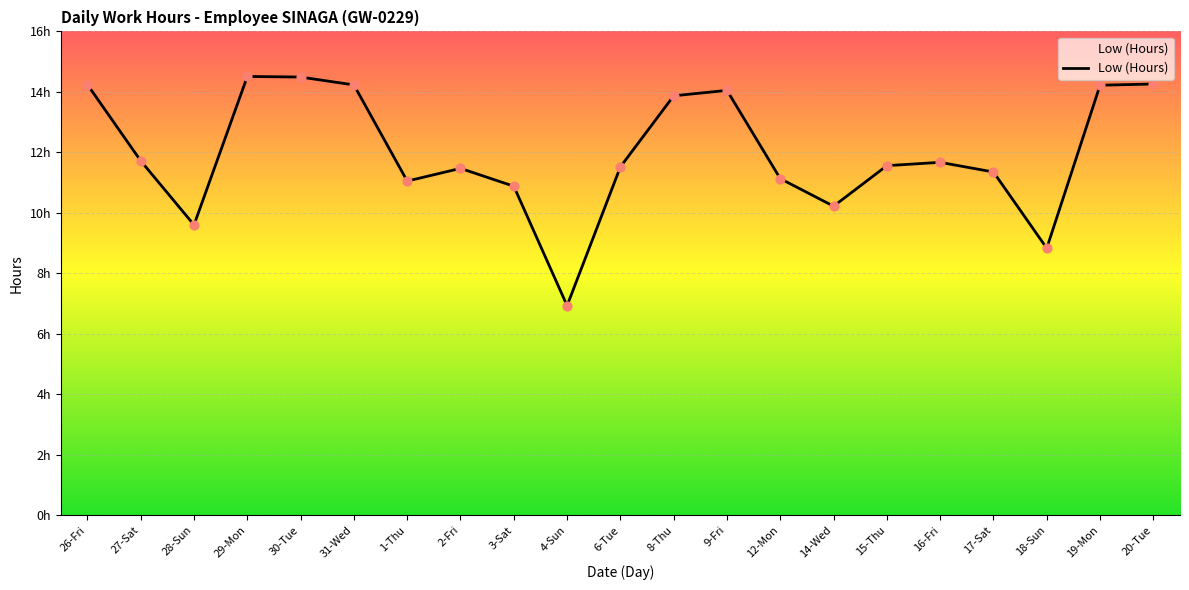

Approximately how many times larger is the value at 19-Mon compared to 3-Sat?

1.3